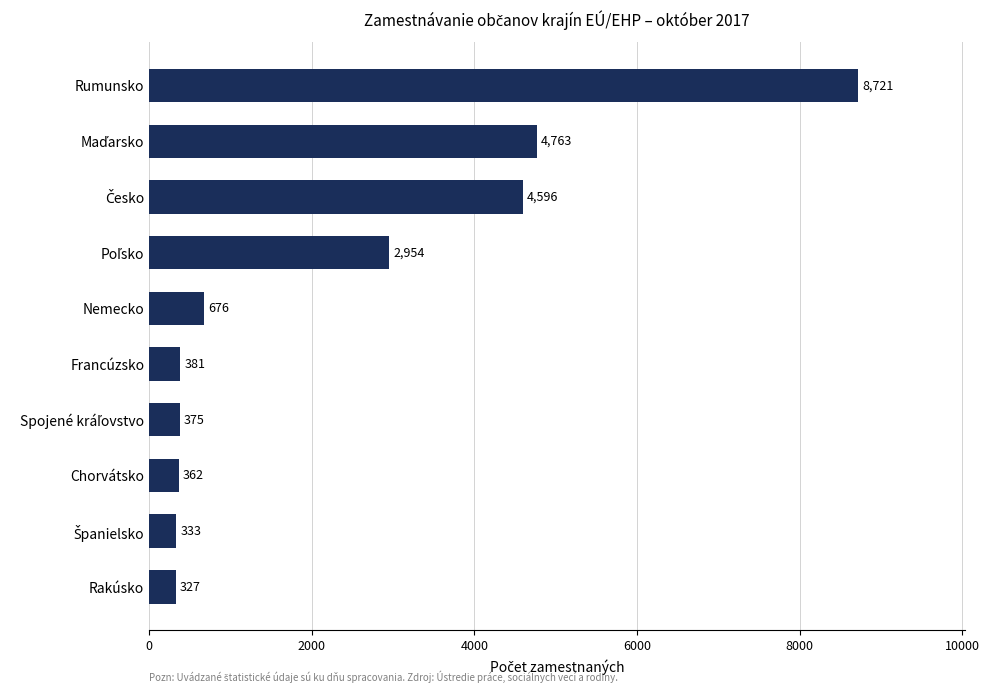

How many series are shown in this chart?

1